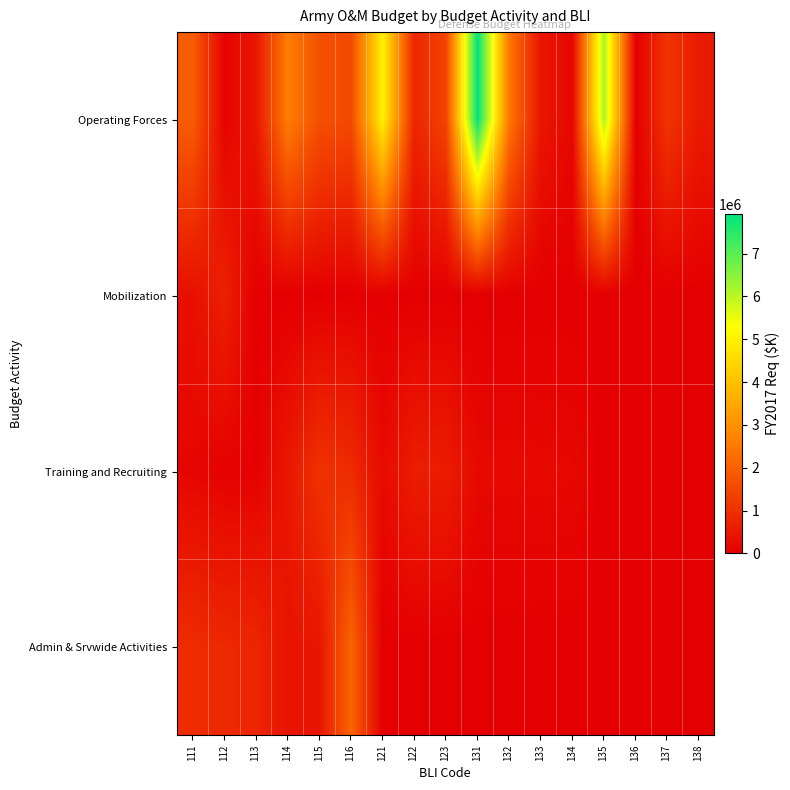

At which category is the sum across all series the highest?

131